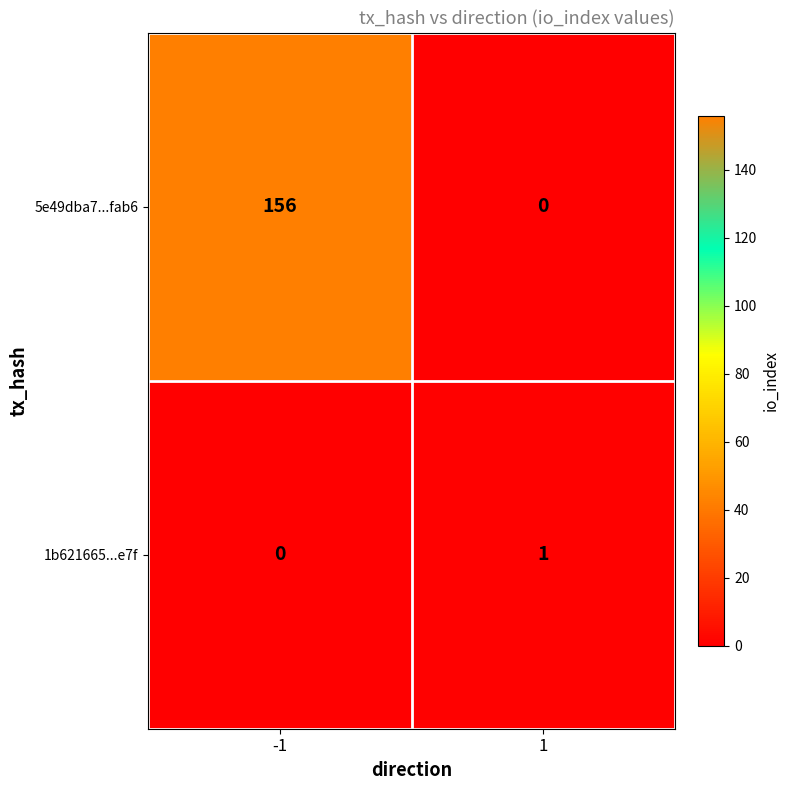

Rank the series by their maximum value, from lowest to highest.

1b621665...e7f, 5e49dba7...fab6